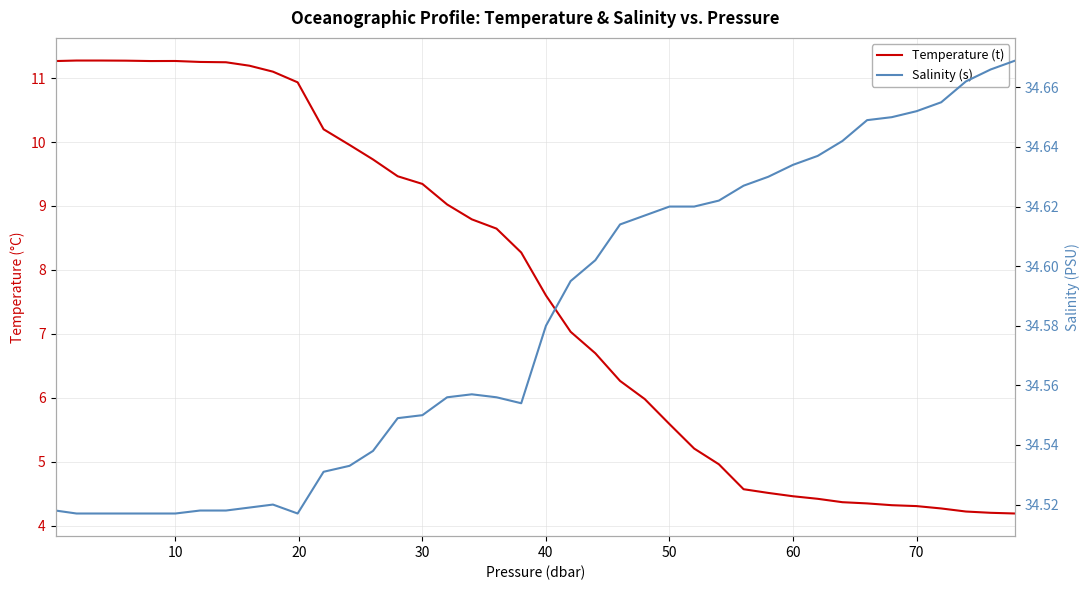

Reading right to left, what are all the values shown in this chart?

Temperature (t): 4.2	4.2	4.2	4.3	4.3	4.3	4.3	4.4	4.4	4.5	4.5	4.6	5.0	5.2	5.6	6.0	6.3	6.7	7.0	7.6	8.3	8.6	8.8	9.0	9.3	9.5	9.7	10.0	10.2	10.9	11.1	11.2	11.2	11.3	11.3	11.3	11.3	11.3	11.3	11.3
Salinity (s): 34.7	34.7	34.7	34.7	34.7	34.6	34.6	34.6	34.6	34.6	34.6	34.6	34.6	34.6	34.6	34.6	34.6	34.6	34.6	34.6	34.6	34.6	34.6	34.6	34.5	34.5	34.5	34.5	34.5	34.5	34.5	34.5	34.5	34.5	34.5	34.5	34.5	34.5	34.5	34.5